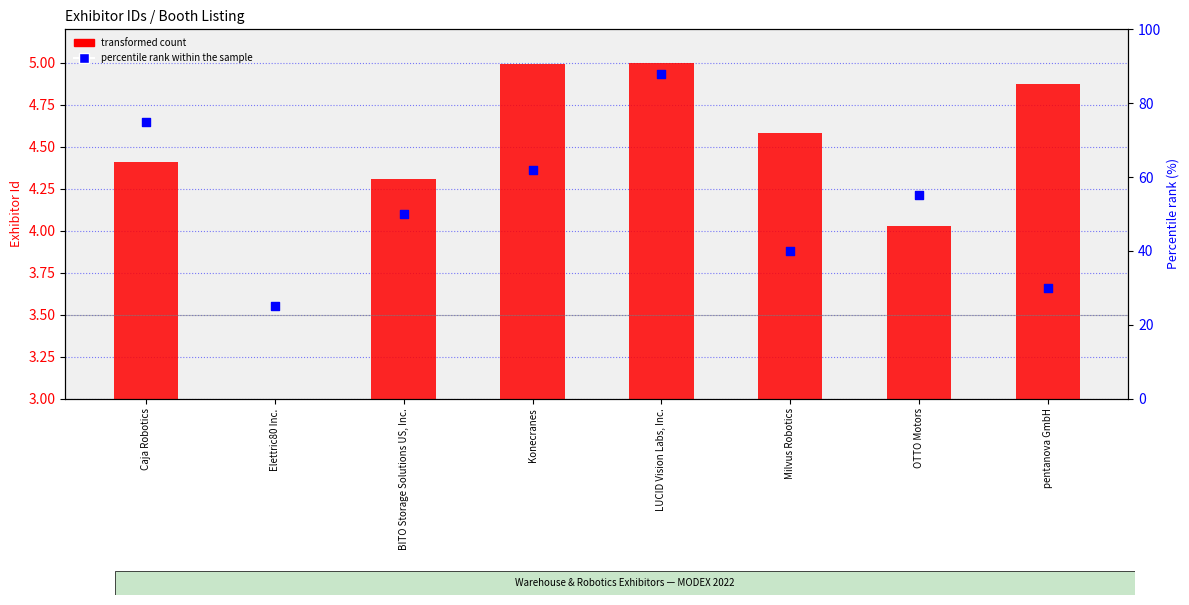

Which series has the largest total across all categories?

percentile rank within the sample